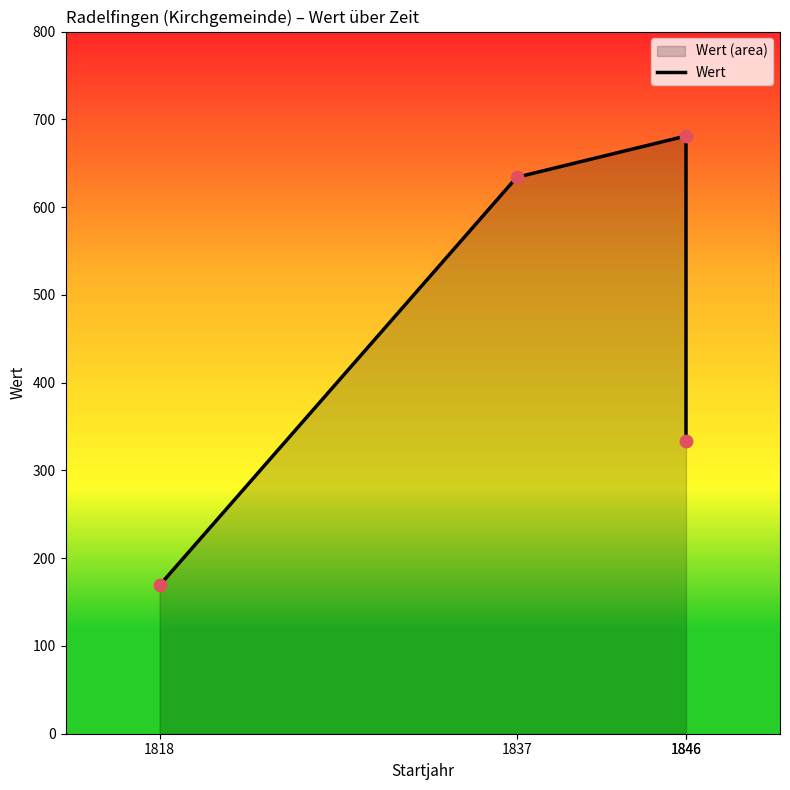

Approximately how many times larger is the value at 1837 compared to 1846?

0.9